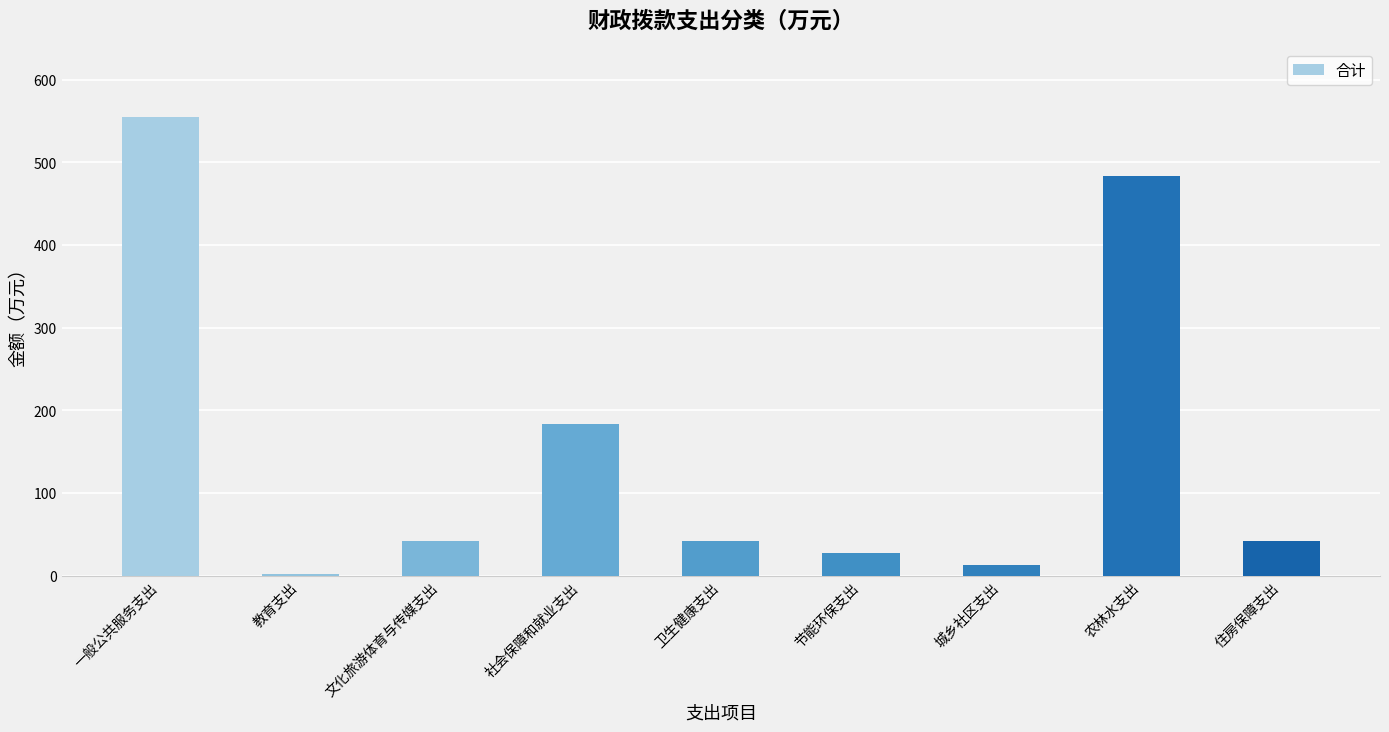

What is the sum of the values at 社会保障和就业支出 and 文化旅游体育与传媒支出?

226.4